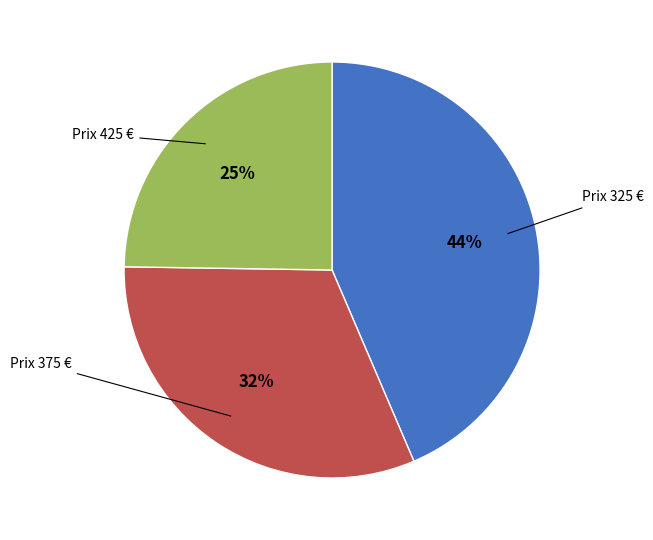

To the nearest percent, what is the average slice percentage?

33%